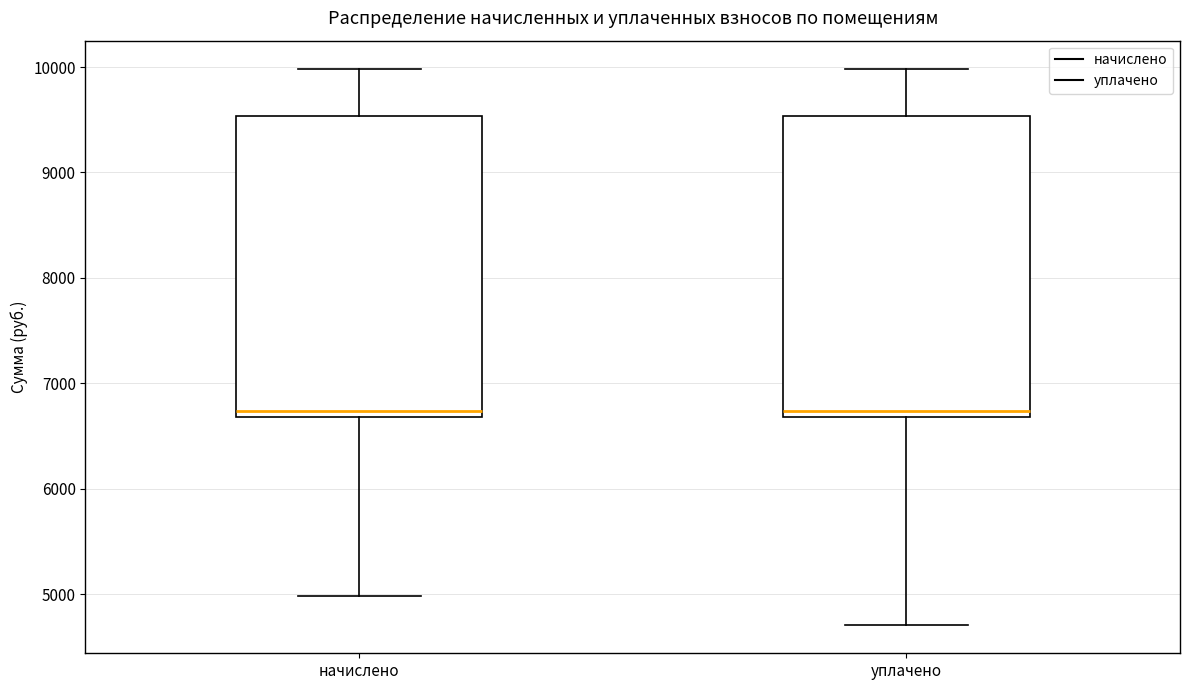

Reading left to right, transcribe this box plot: for each box, give where its median line is, the range the box spans, and where its two whiskers end, as read against the y-axis. The values are not printed on the chart, so give them approximately, as read against the axis.

начислено: median 6700 (just above the box's lower edge), box 6700 to 9500, whiskers 5000 to 10000
уплачено: median 6700 (just above the box's lower edge), box 6700 to 9500, whiskers 4700 to 10000